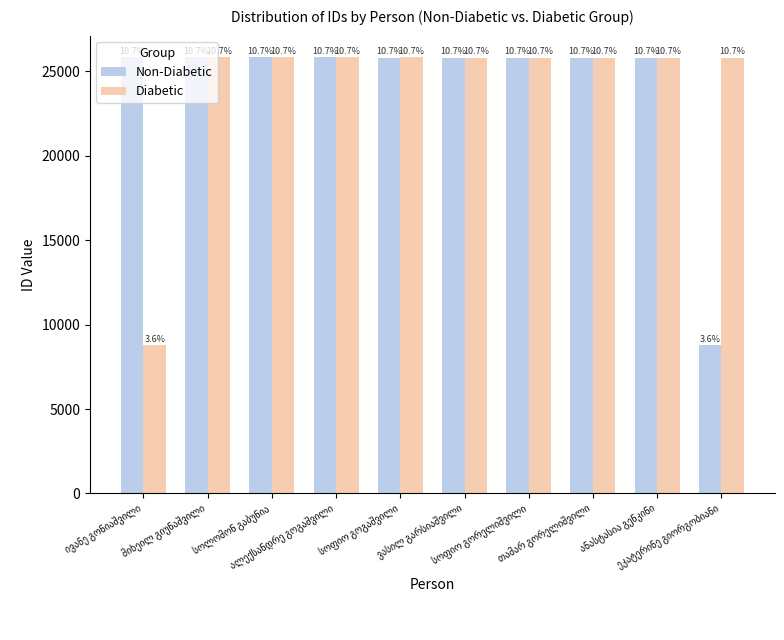

What are all the series names shown in the legend?

Non-Diabetic, Diabetic